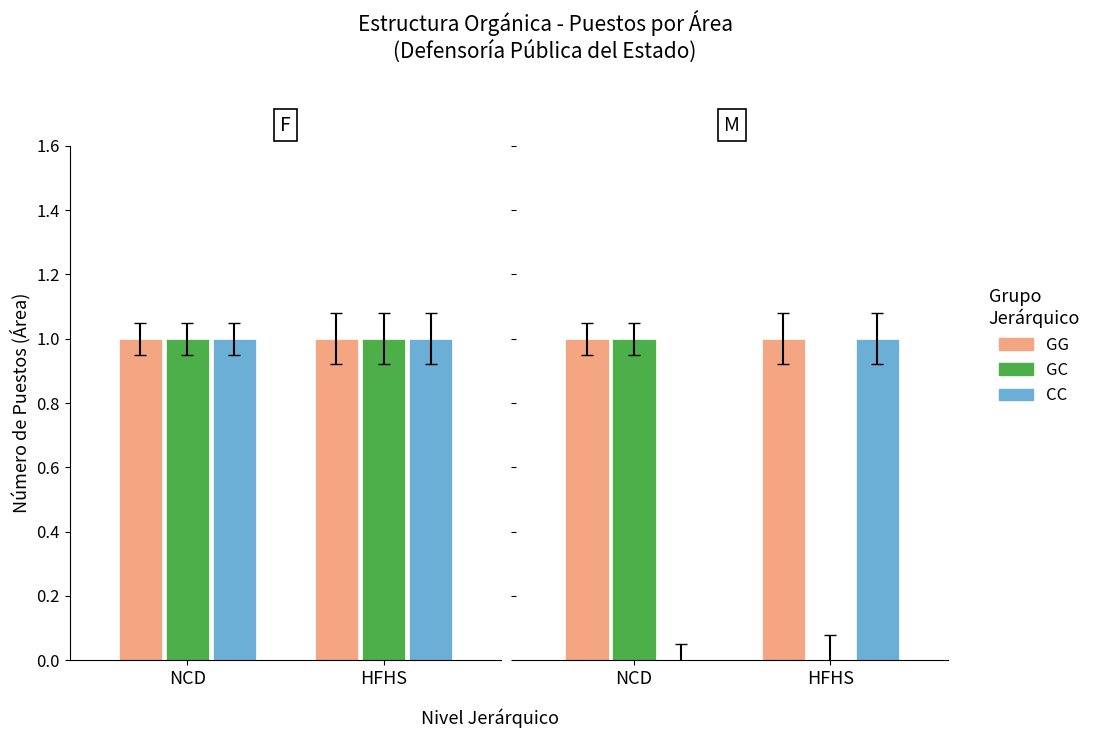

Which category has the lowest value in the GG series?

NCD